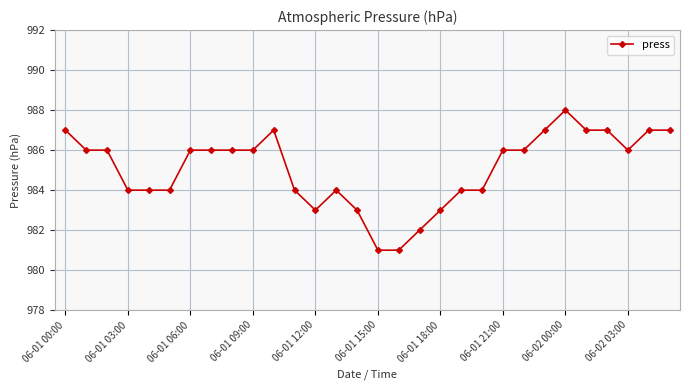

What is the value of the 5th point from the left?

984